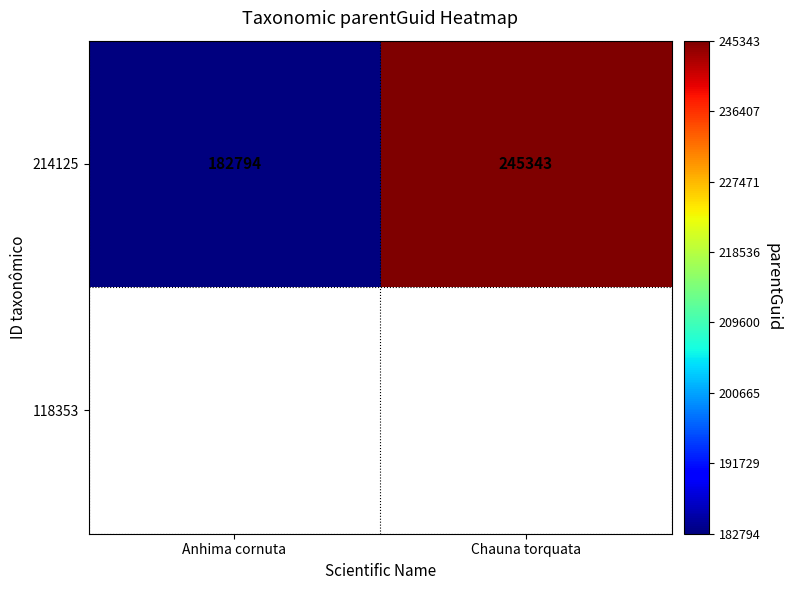

List the labels in order of 214125 value, largest first.

Chauna torquata, Anhima cornuta